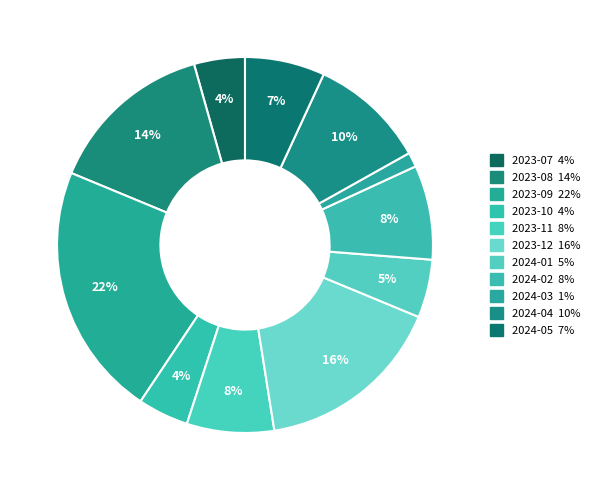

How many slices are in this pie chart?

11